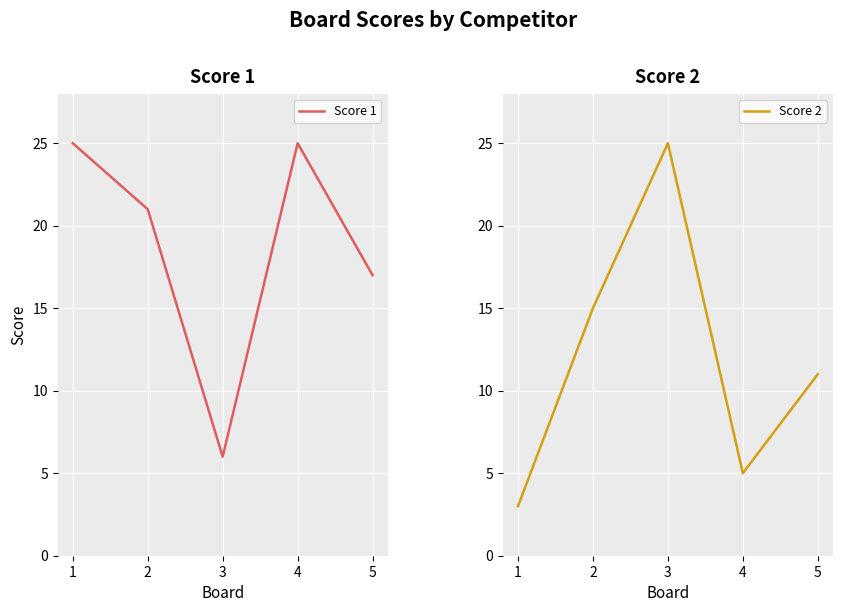

What is the lowest value of the Score 2 series?

3